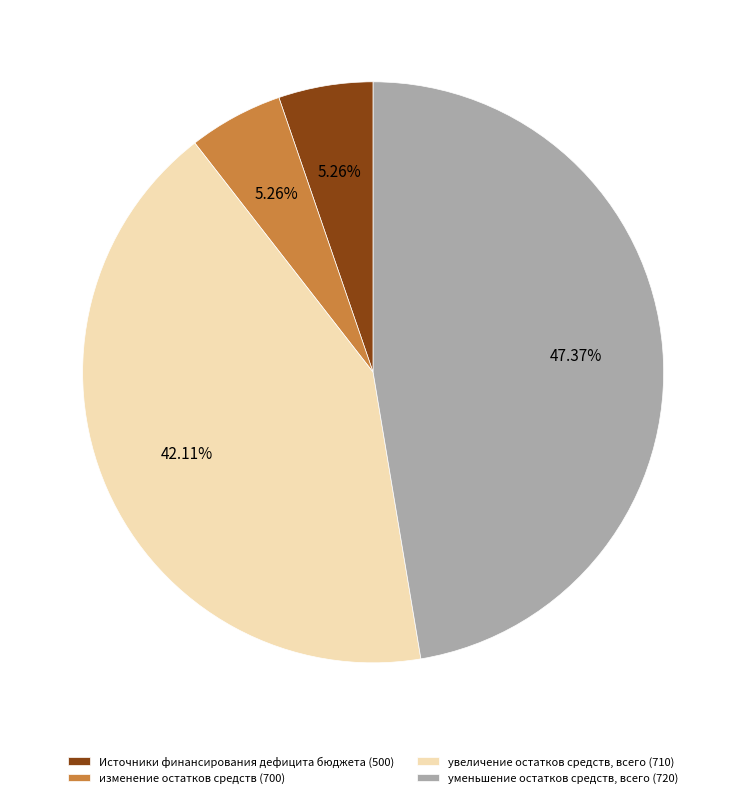

To the nearest percent, what portion does увеличение остатков средств, всего (710) represent?

42%